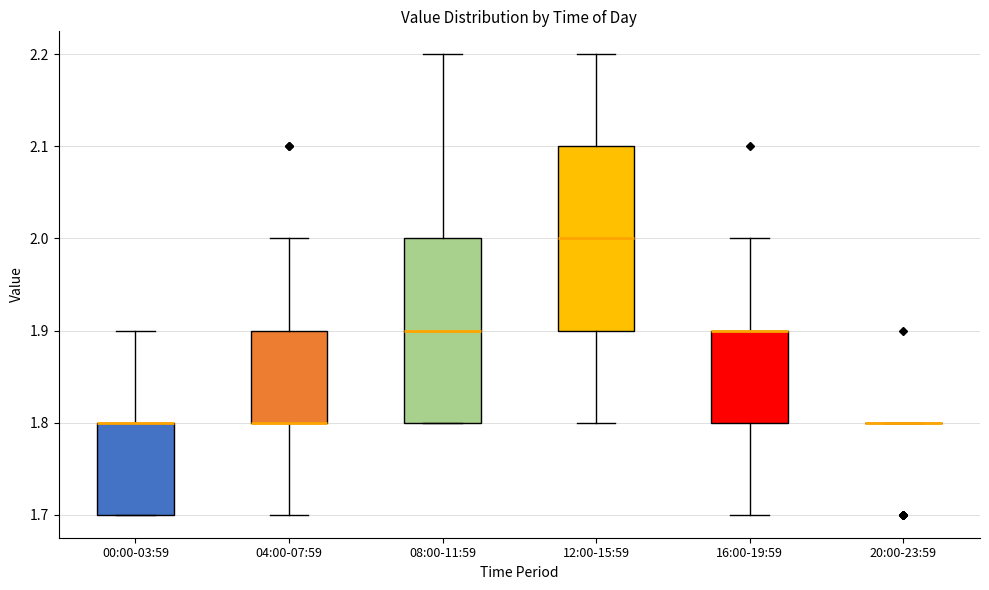

Reading left to right, read every box against the y-axis: the position of its median line, the range the box covers, and the ends of its whiskers. The values are not printed on the chart, so give them approximately, as read against the axis.

00:00-03:59: median 1.8 (drawn on the box's upper edge), box 1.7 to 1.8, whiskers 1.7 to 1.9
04:00-07:59: median 1.8 (drawn on the box's lower edge), box 1.8 to 1.9, whiskers 1.7 to 2.0
08:00-11:59: median 1.9, box 1.8 to 2.0, whiskers 1.8 to 2.2
12:00-15:59: median 2.0, box 1.9 to 2.1, whiskers 1.8 to 2.2
16:00-19:59: median 1.9 (drawn on the box's upper edge), box 1.8 to 1.9, whiskers 1.7 to 2.0
20:00-23:59: box collapsed to a line at 1.8, whiskers 1.8 to 1.8